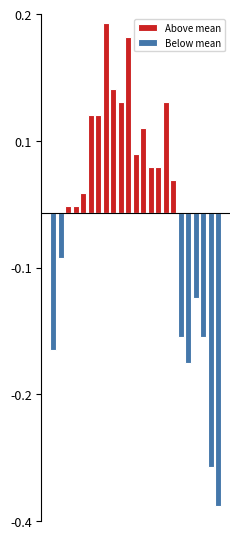

The Below mean series shows -10.4 at 14. True or false?

False